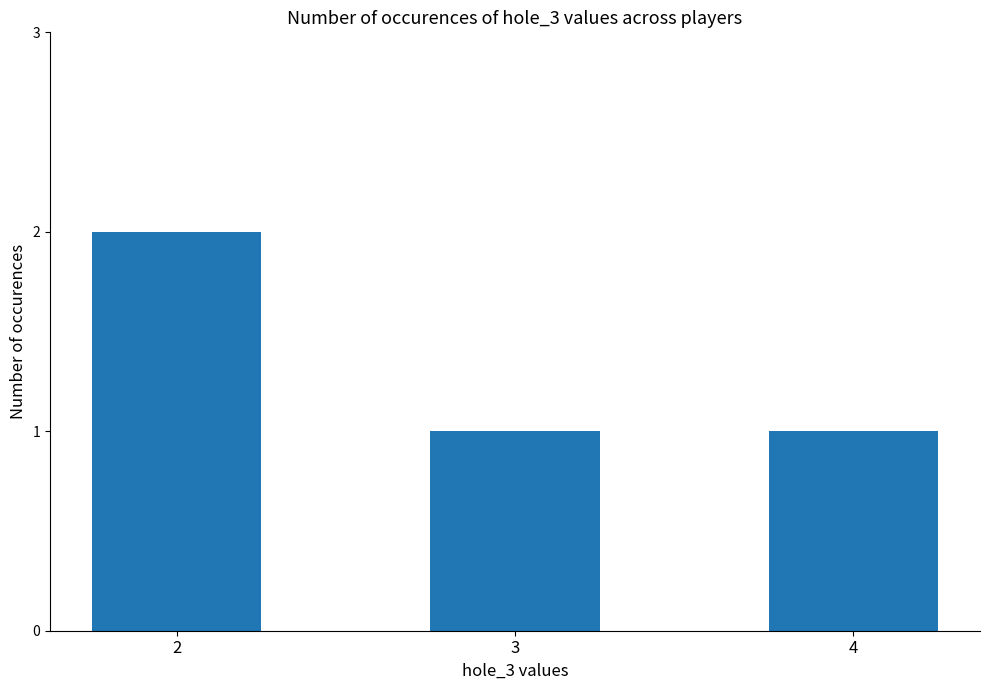

Are the bars horizontal?

No